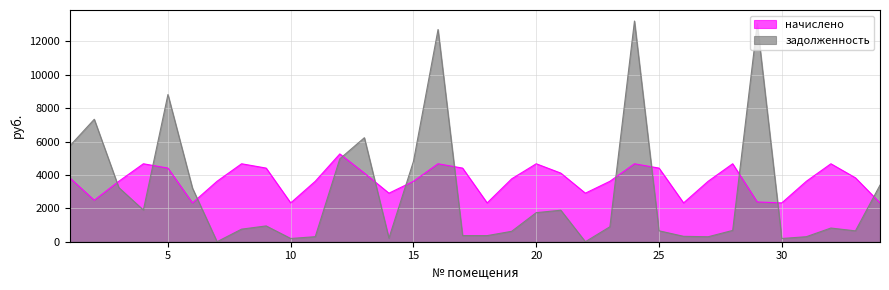

Which series has the largest total across all categories?

начислено